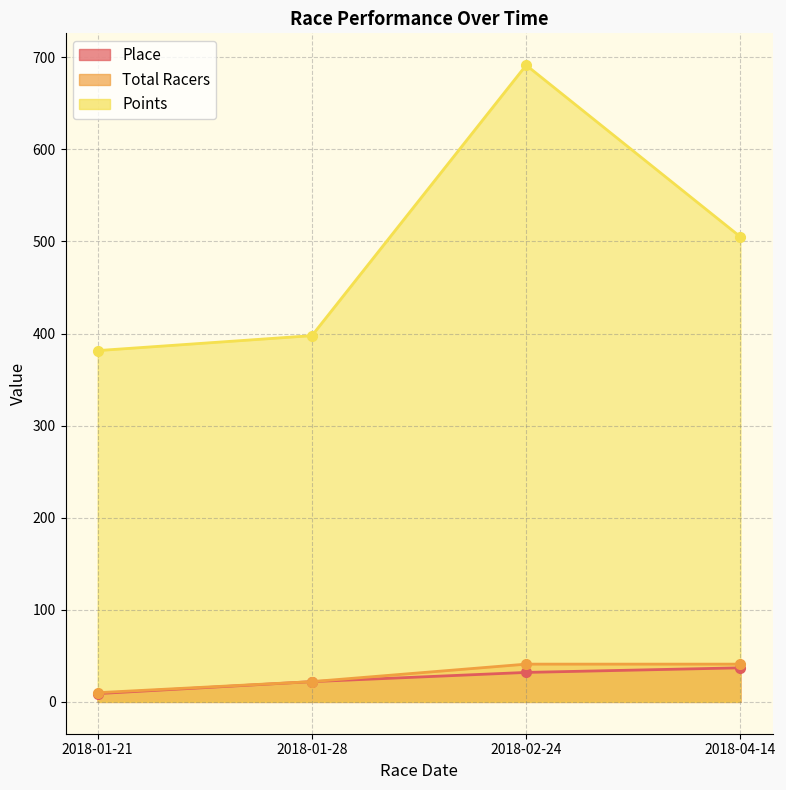

Where is Points nearest to the value 536?

2018-04-14